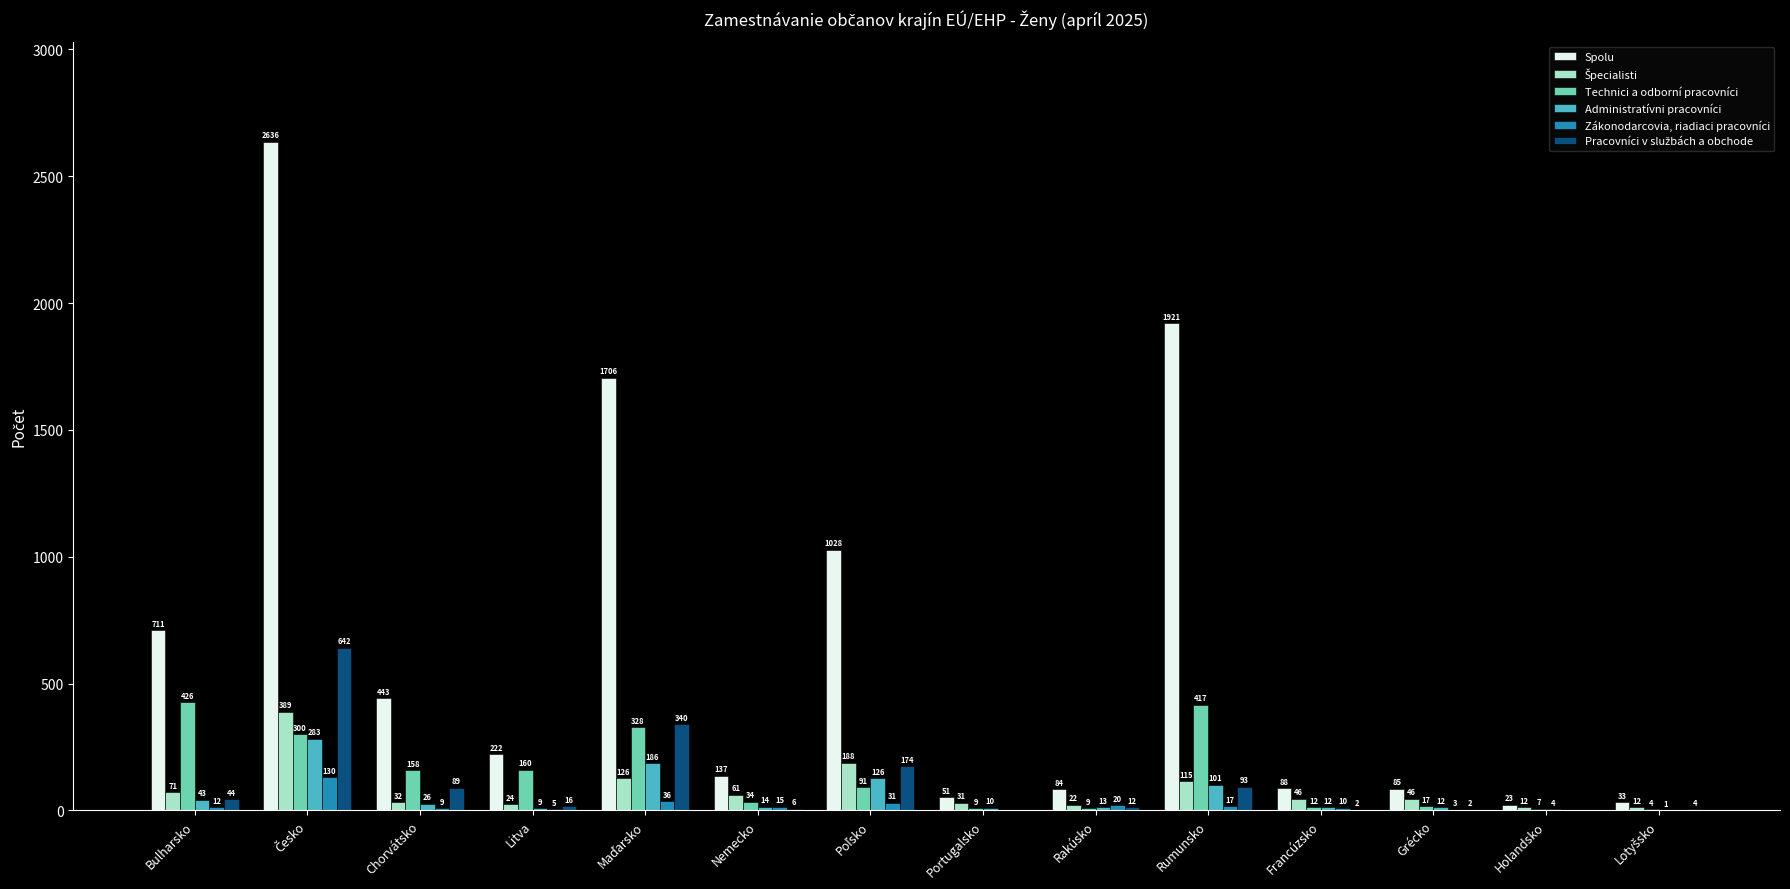

What is the sum of the Zákonodarcovia, riadiaci pracovníci values at Rumunsko and Portugalsko?

17